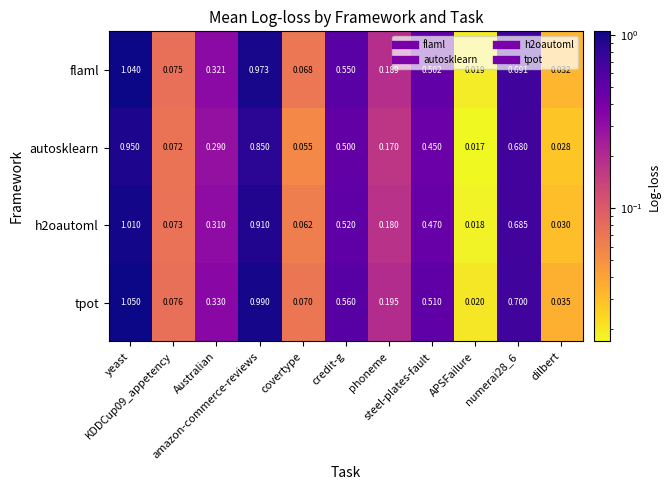

Which series has the largest range (max minus min)?

tpot